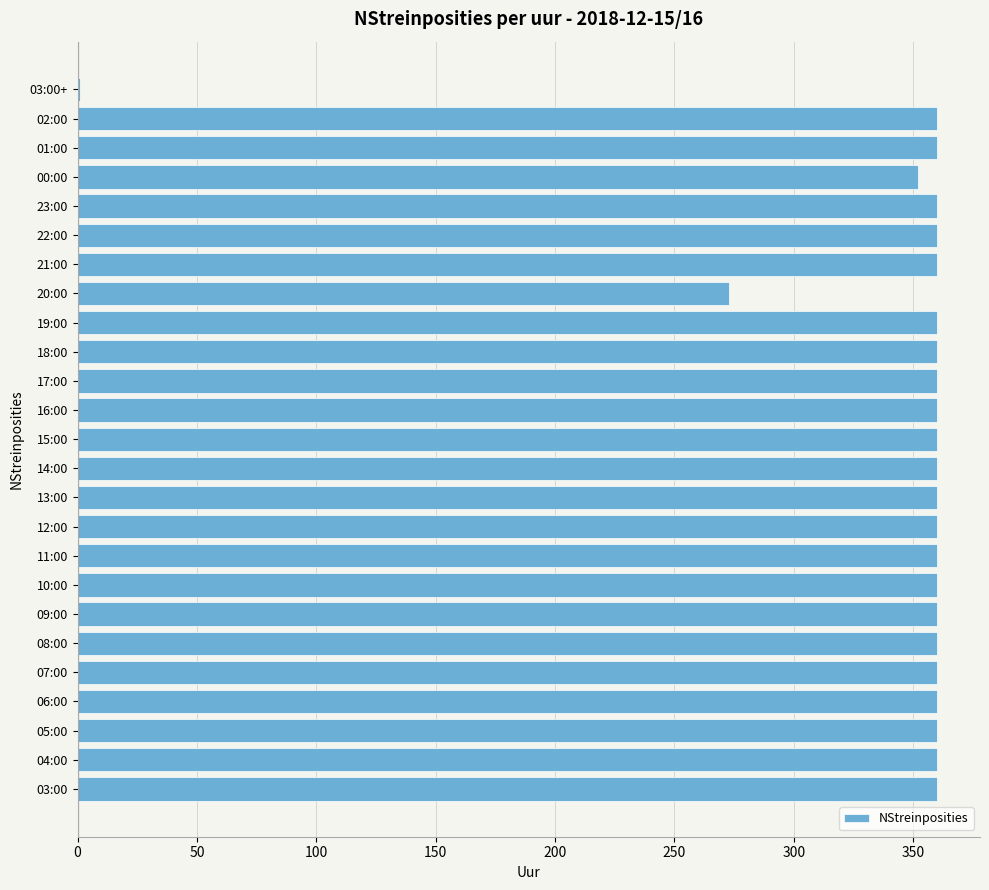

The chart shows a value of 558 at 17:00. True or false?

False